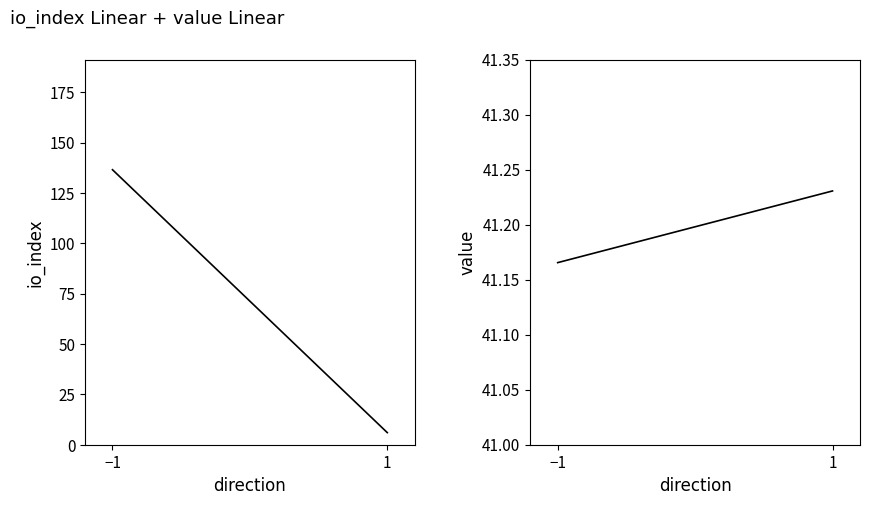

At how many categories does at least one series exceed 8?

2